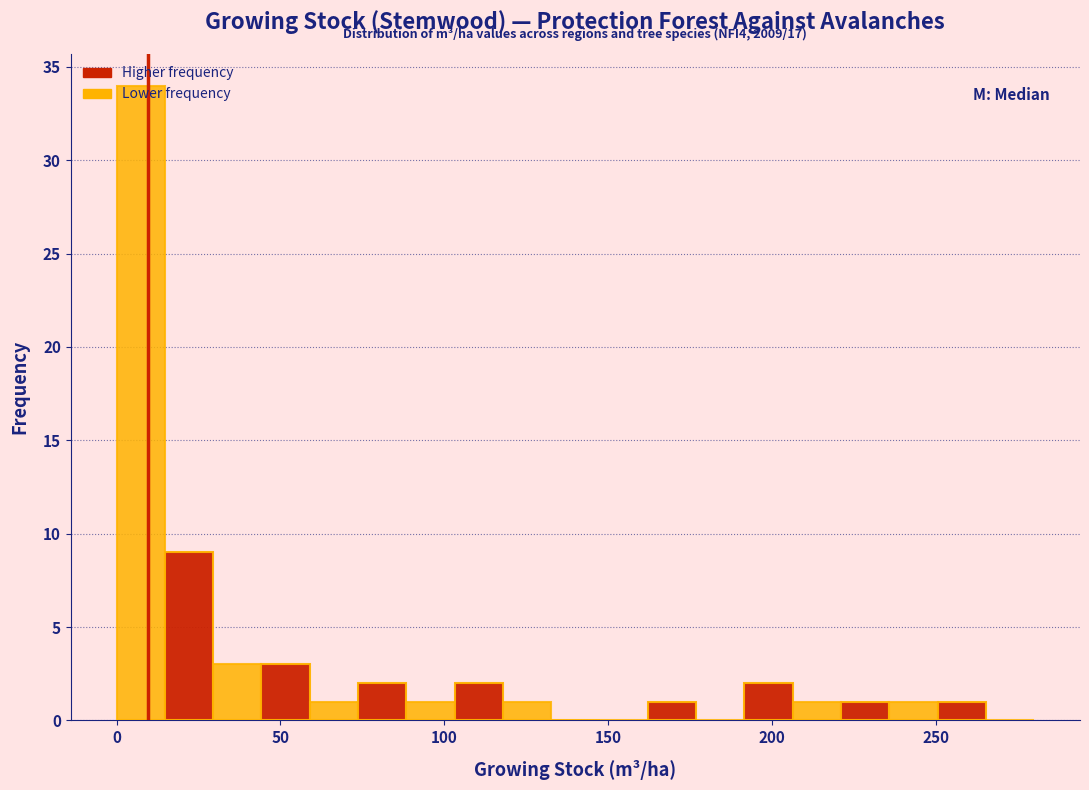

Around what value on the x-axis is the tallest bar? Give the approximate position of its centre, as read against the axis.

5